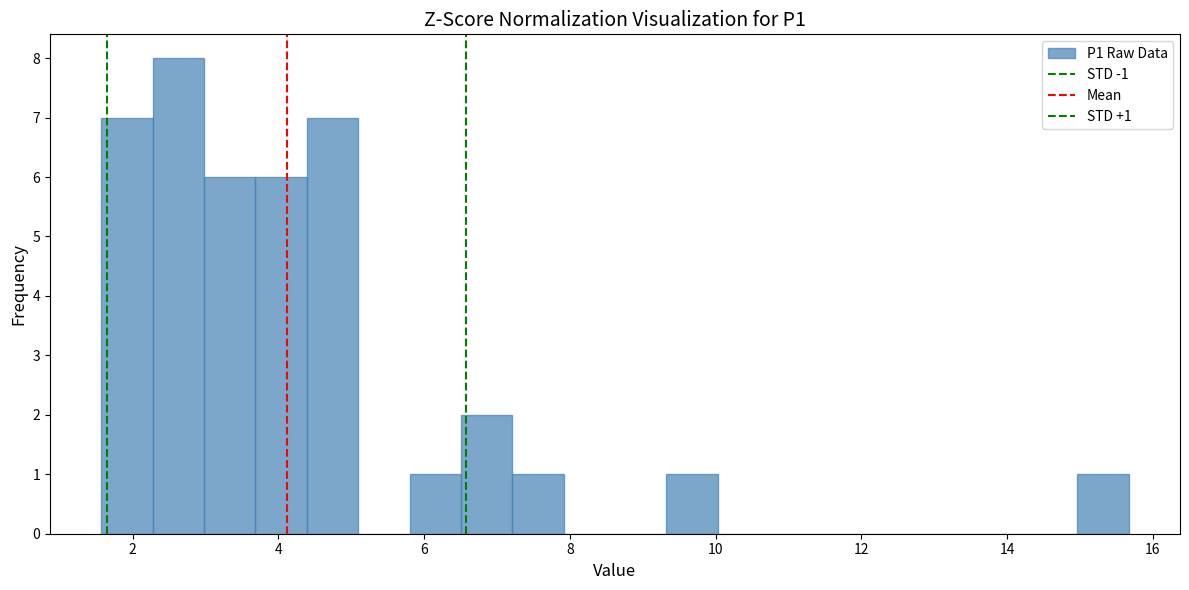

Around what value on the x-axis is the tallest bar? Give the approximate position of its centre, as read against the axis.

2.6